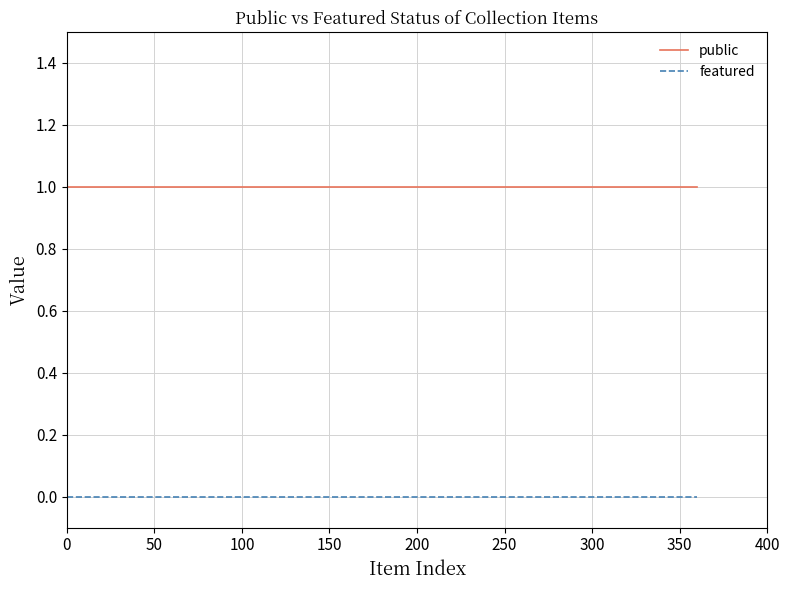

True or false: public and featured intersect in this chart.

False